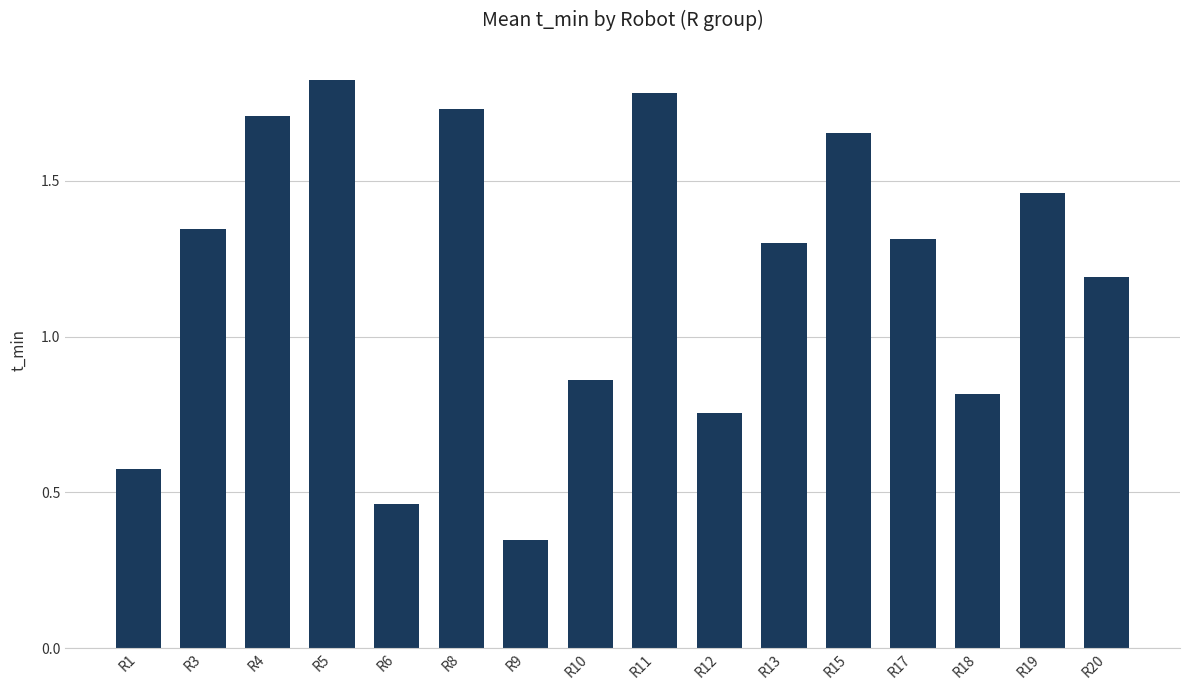

Between R13 and R11, which is larger?

R11